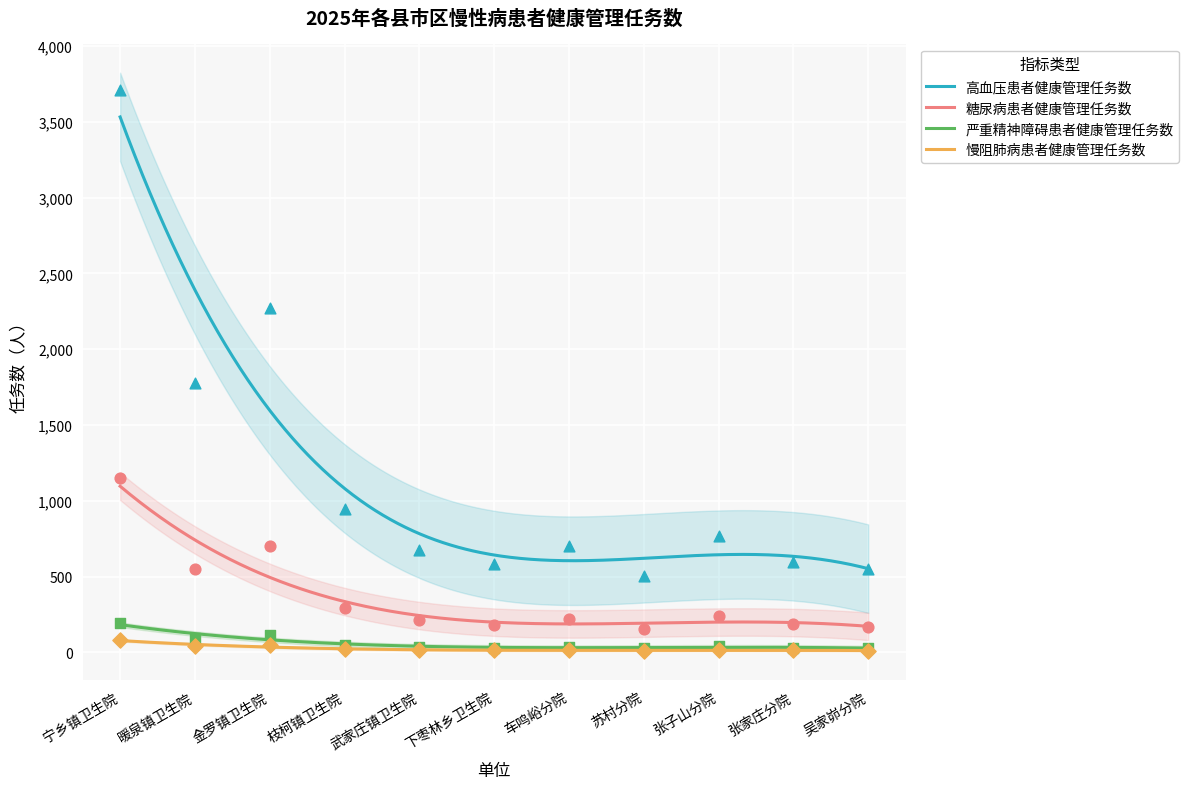

At which category is the sum across all series the highest?

宁乡镇卫生院